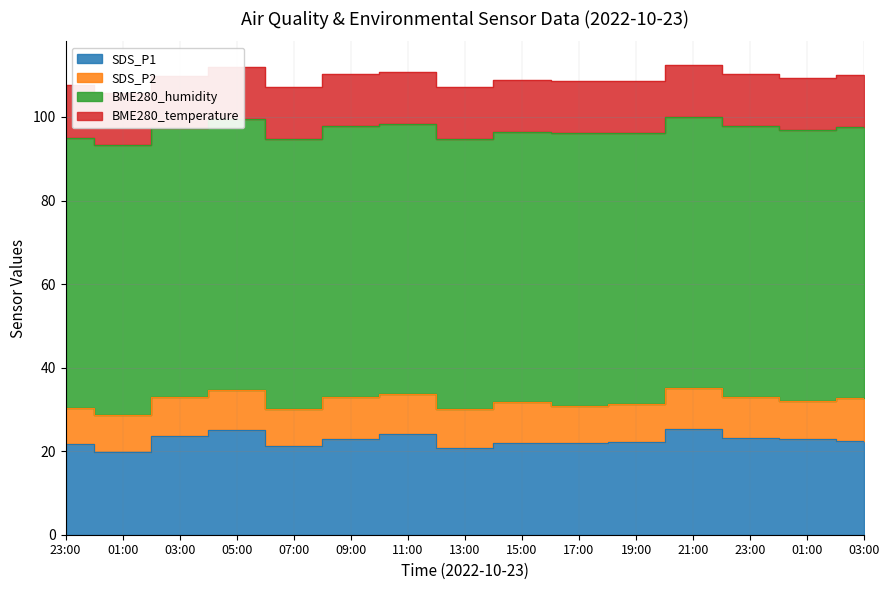

How many lines are shown in the chart?

4